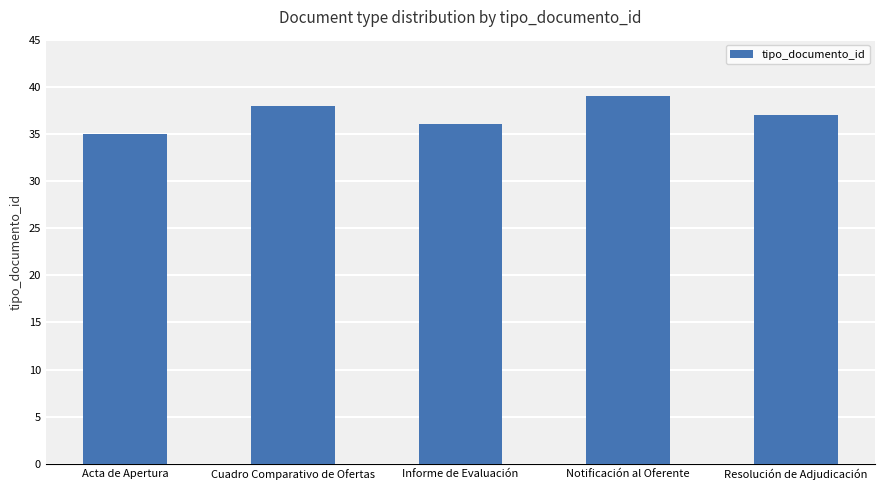

Count the number of data series in this chart.

1